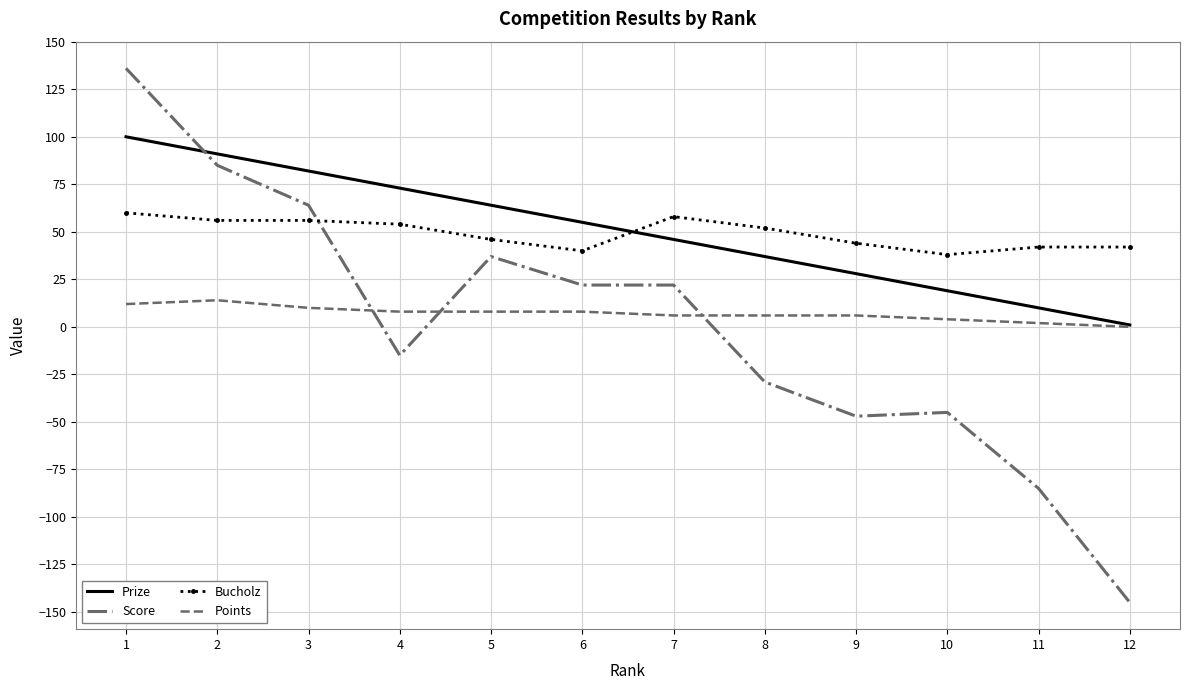

Which label corresponds to the smallest value in the chart?

12